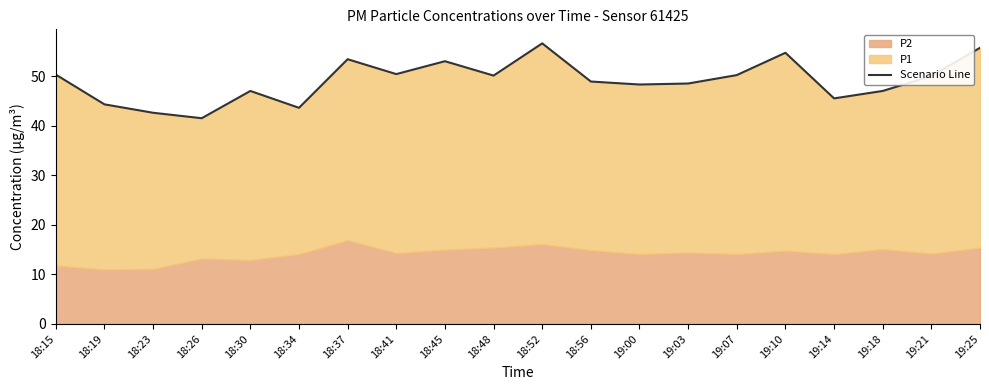

True or false: there are more than 1 points higher than both neighbors.

True